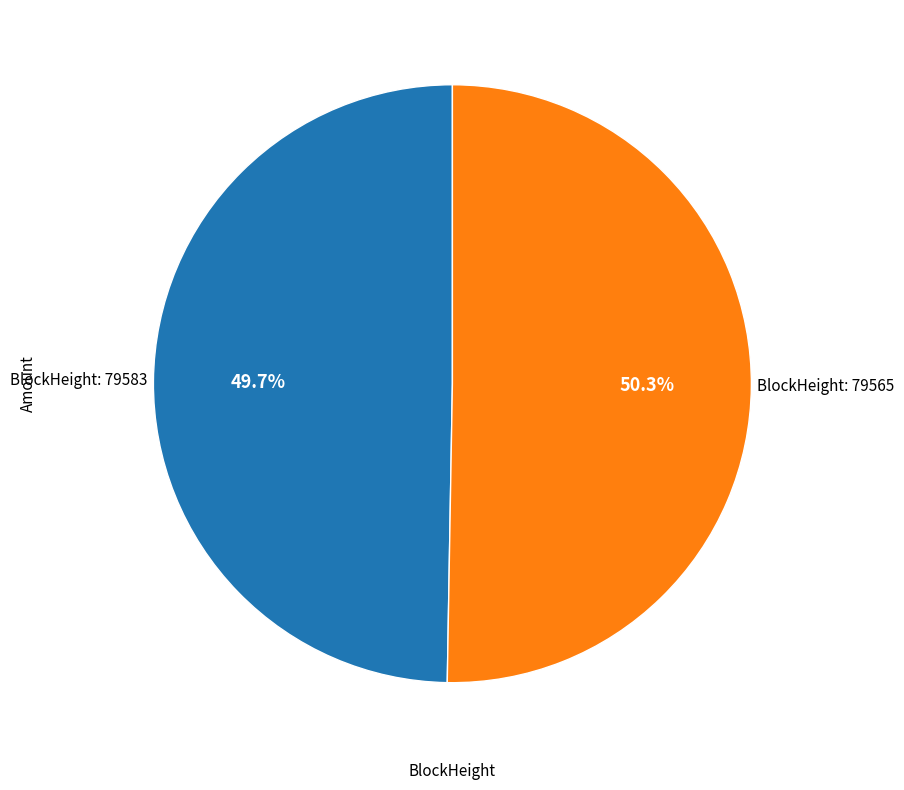

Is there a majority slice in this chart?

Yes